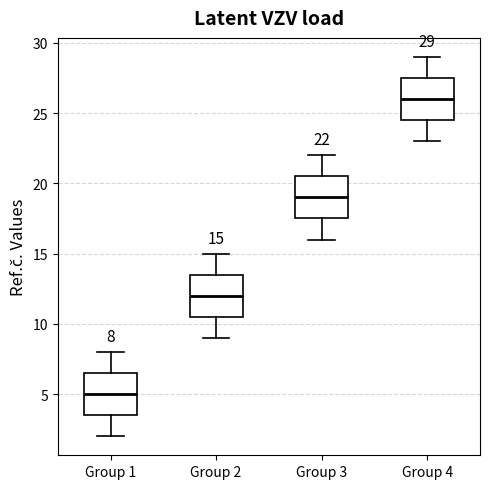

Which box's median line is the highest?

Group 4